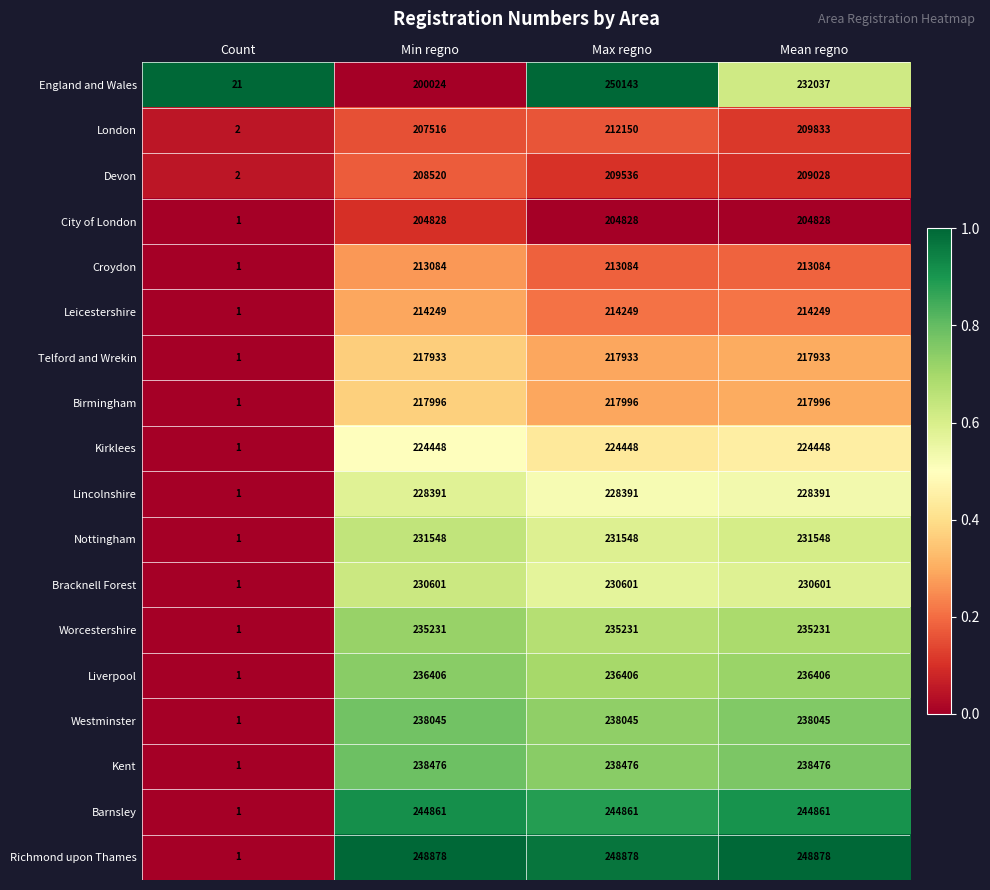

Which series has the widest spread of values?

England and Wales